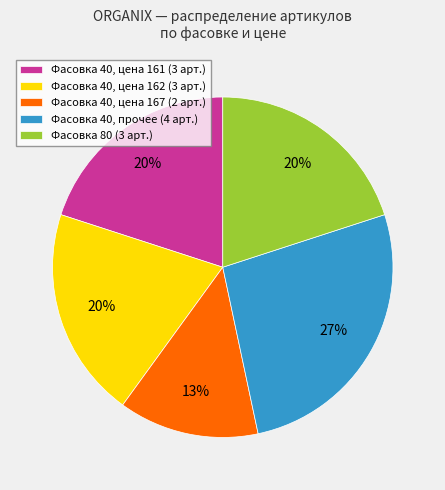

Does any single category account for the majority?

No